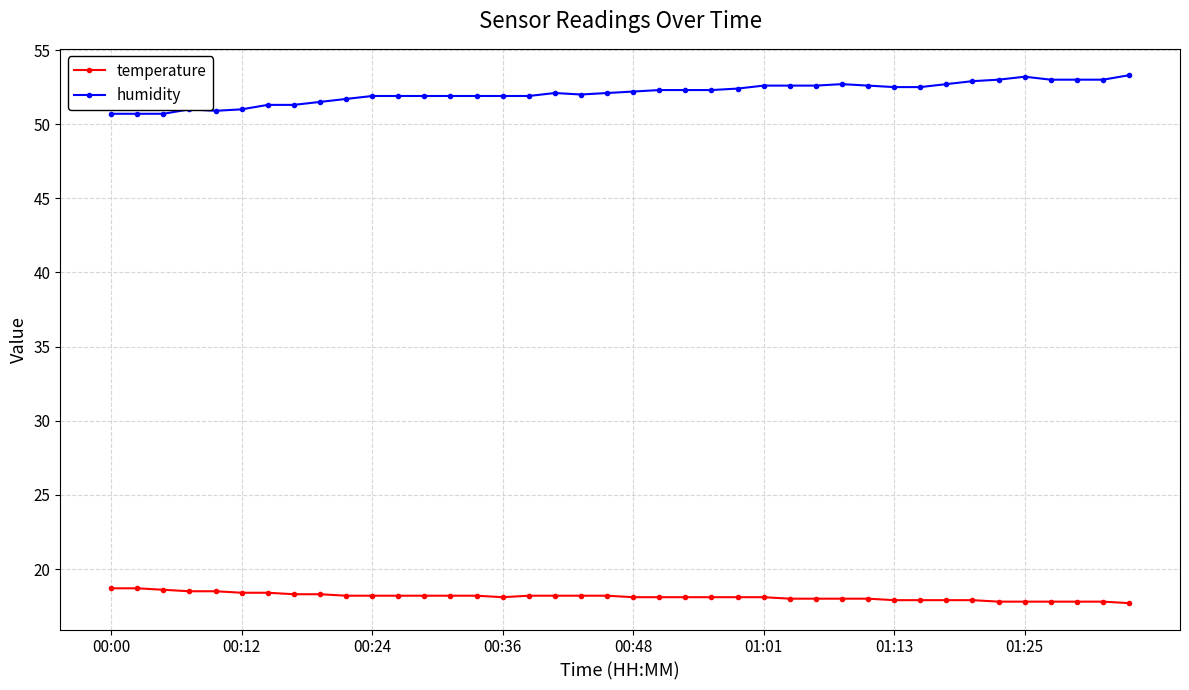

Which series has the largest total across all categories?

humidity